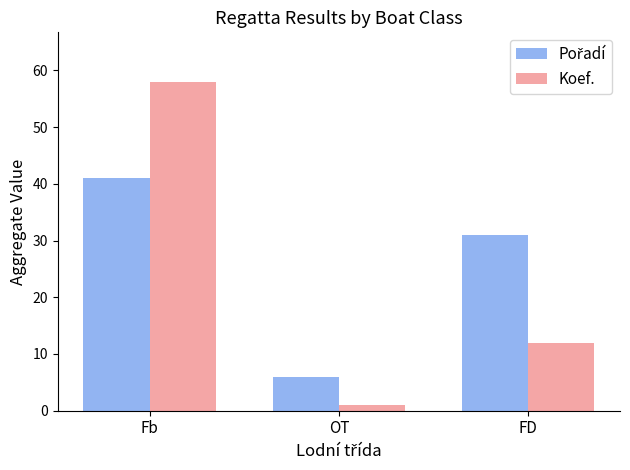

What is the average value of the Koef. series?

24